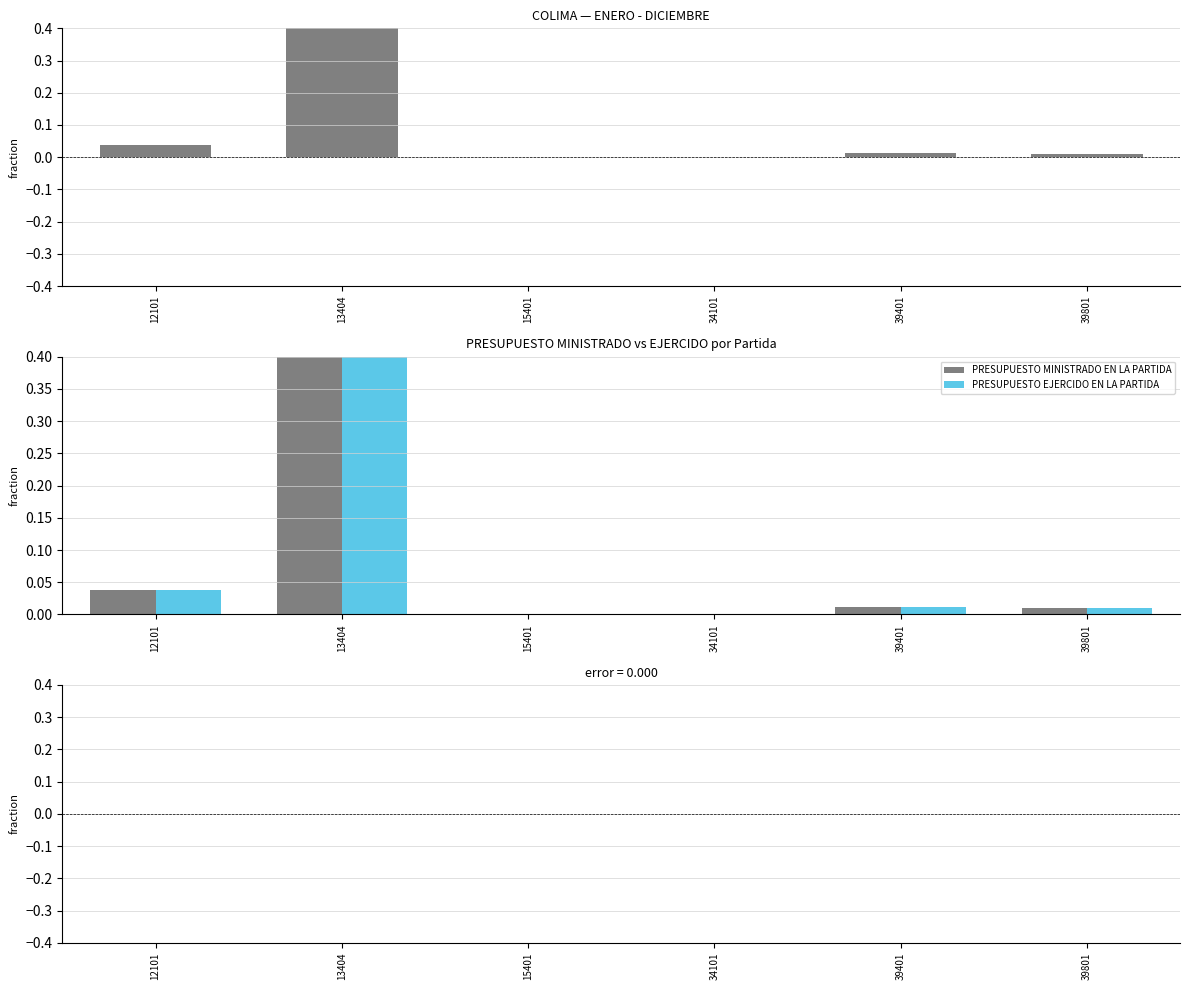

At which category is the sum across all series the highest?

13404